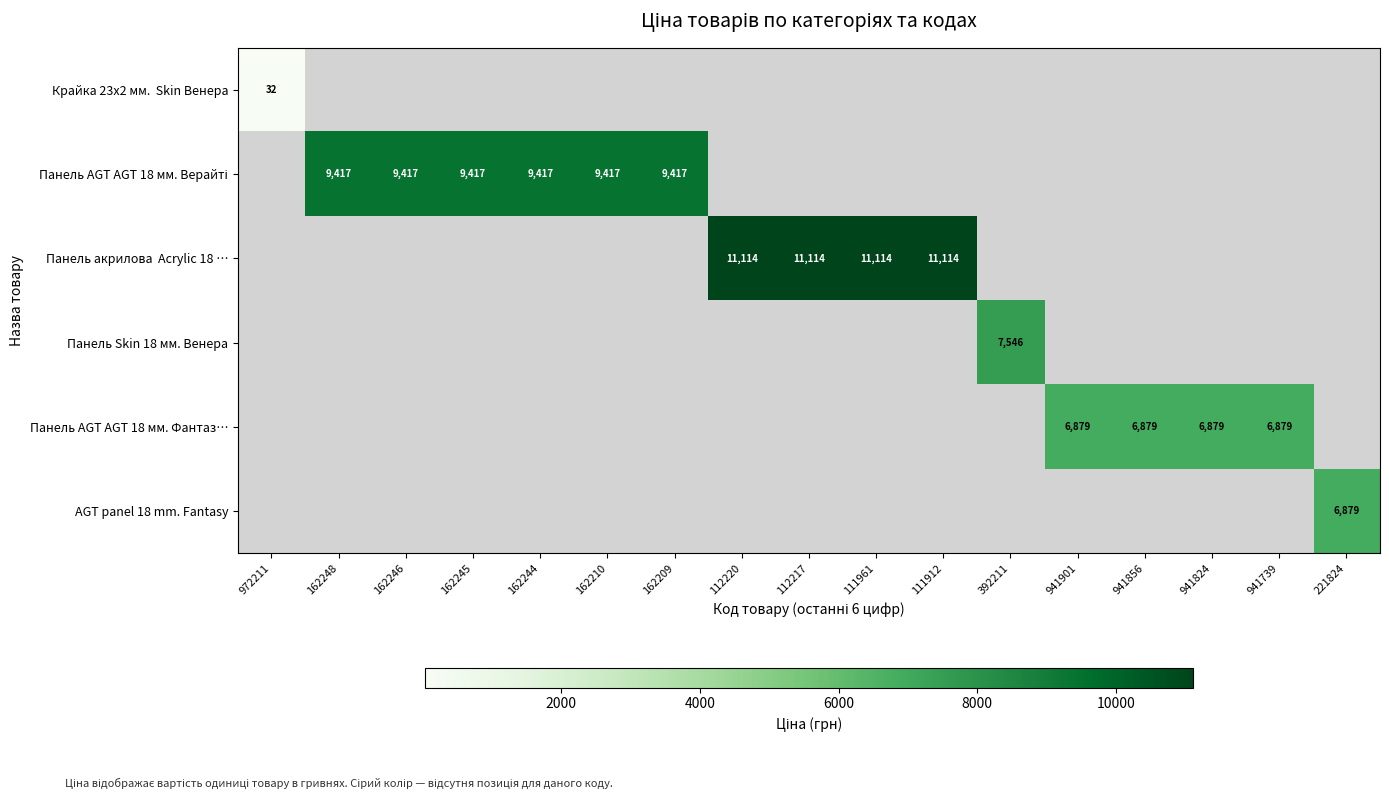

How many categories are shown in the chart?

17